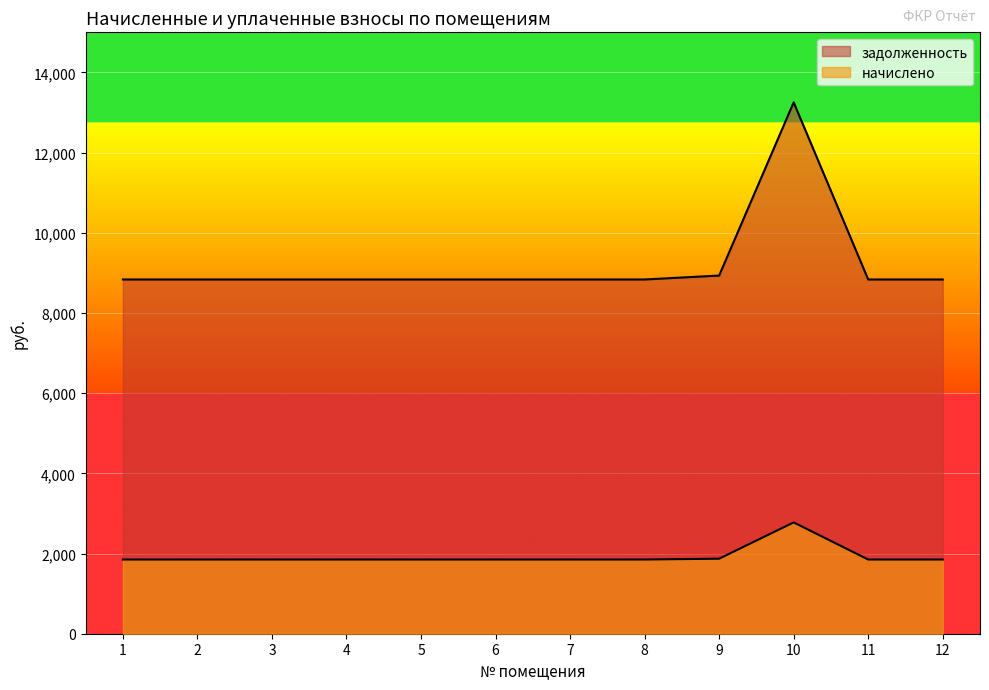

True or false: начислено and задолженность intersect in this chart.

False